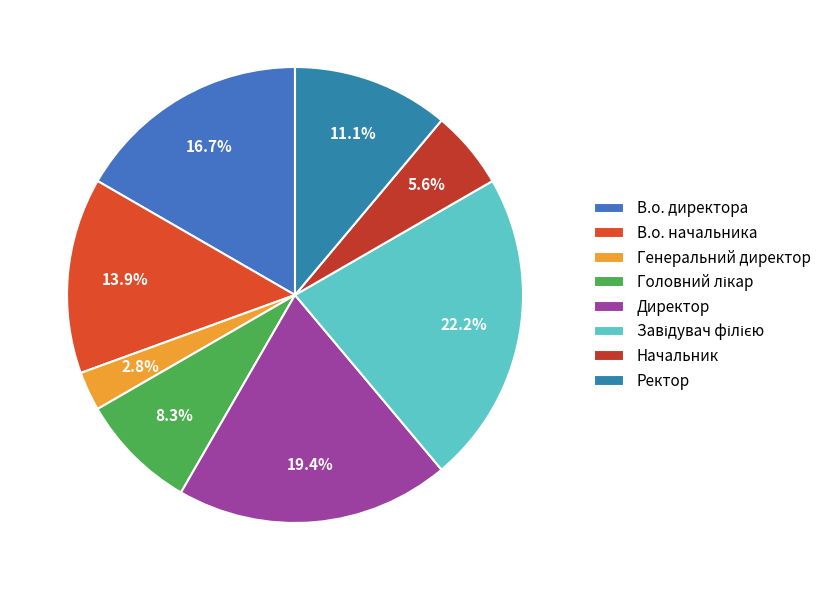

To the nearest percent, what is the difference between the В.о. директора and Головний лікар slice percentages?

8%